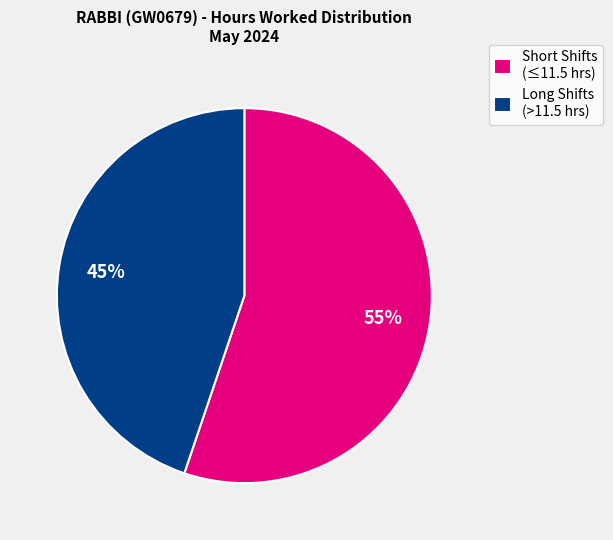

To the nearest percent, what percentage of the pie is Long Shifts (>11.5 hrs)?

45%